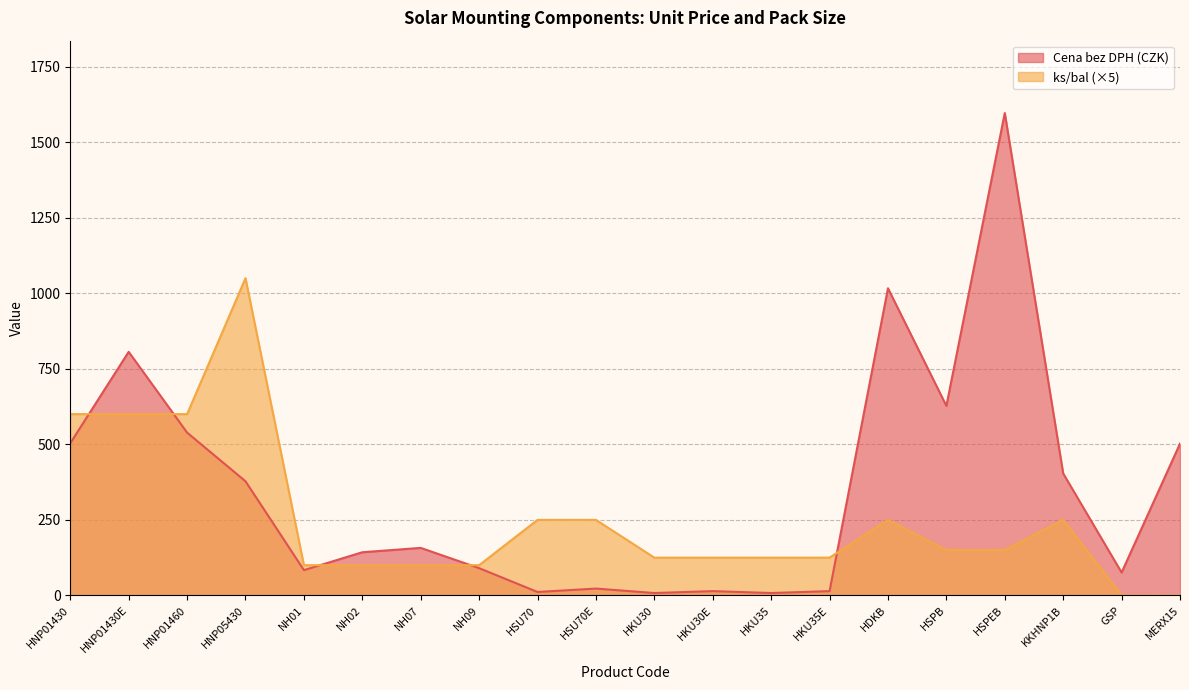

Is the value of Cena bez DPH (CZK) at HKU30E greater than the value of ks/bal at HKU35E?

No